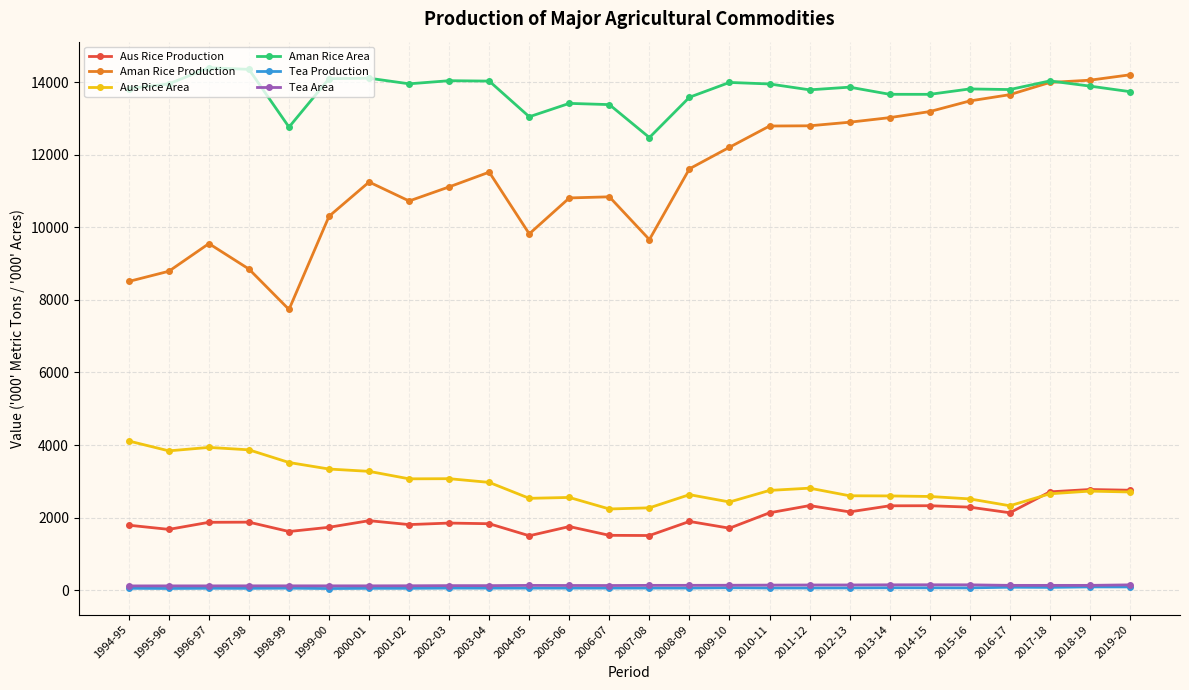

What is the maximum value for Aus Rice Area?

4111